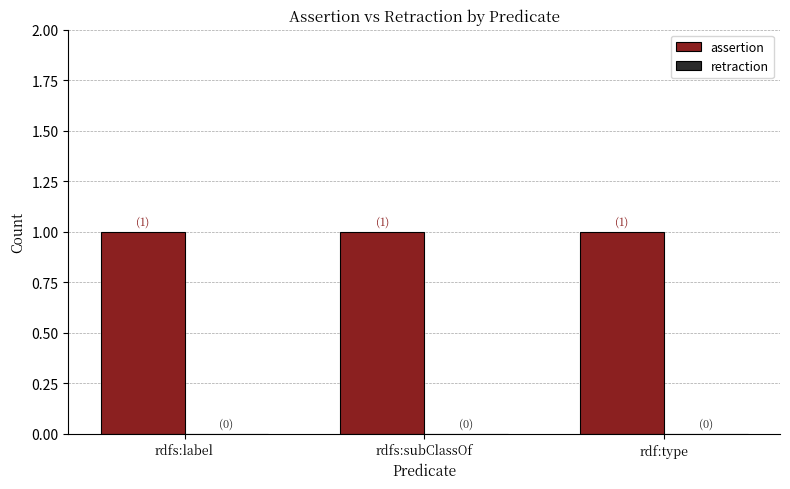

Rank the series by their average value, from highest to lowest.

assertion, retraction